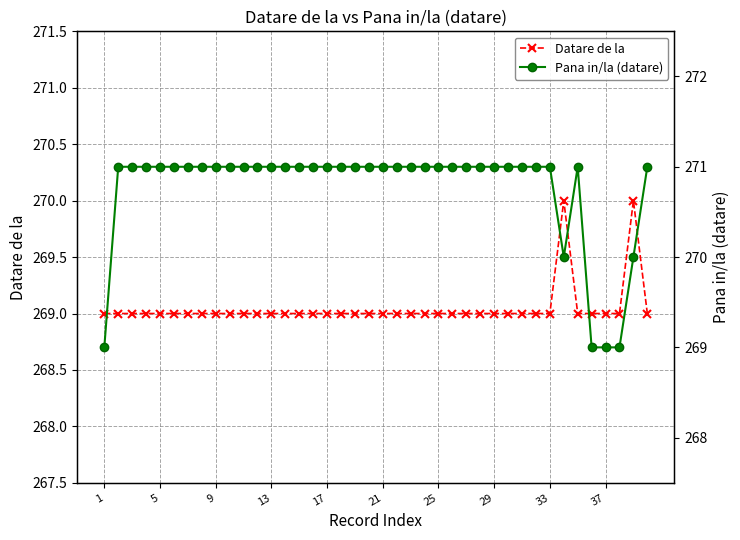

What is the maximum value for Datare de la?

270